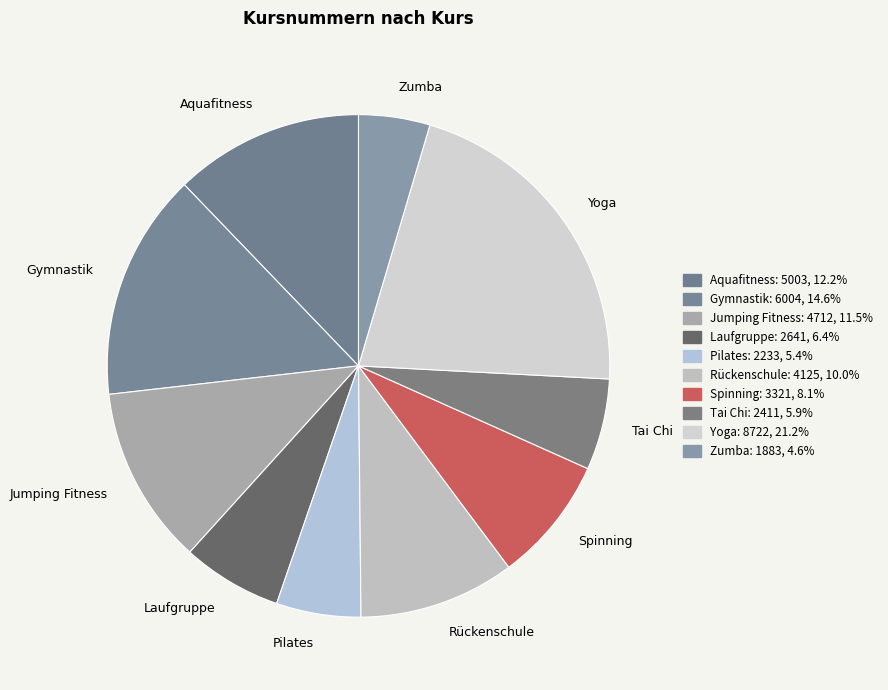

Is the sum of Yoga and Laufgruppe greater than half?

No